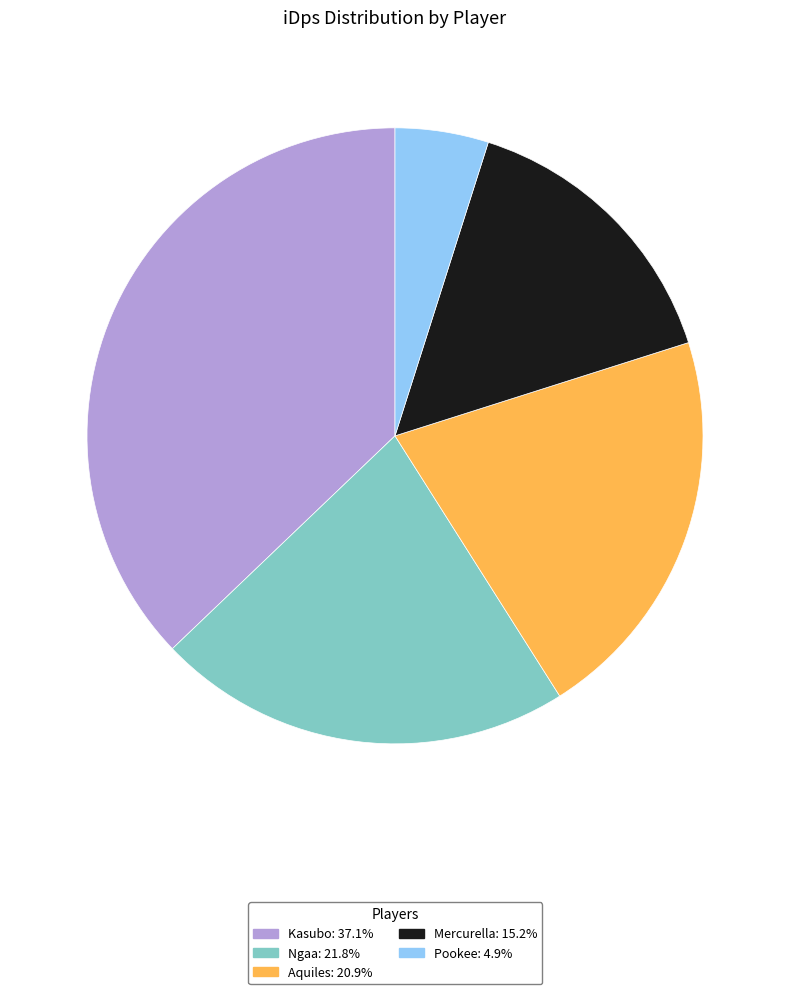

Combined, do Aquiles and Mercurella account for over 50%?

No